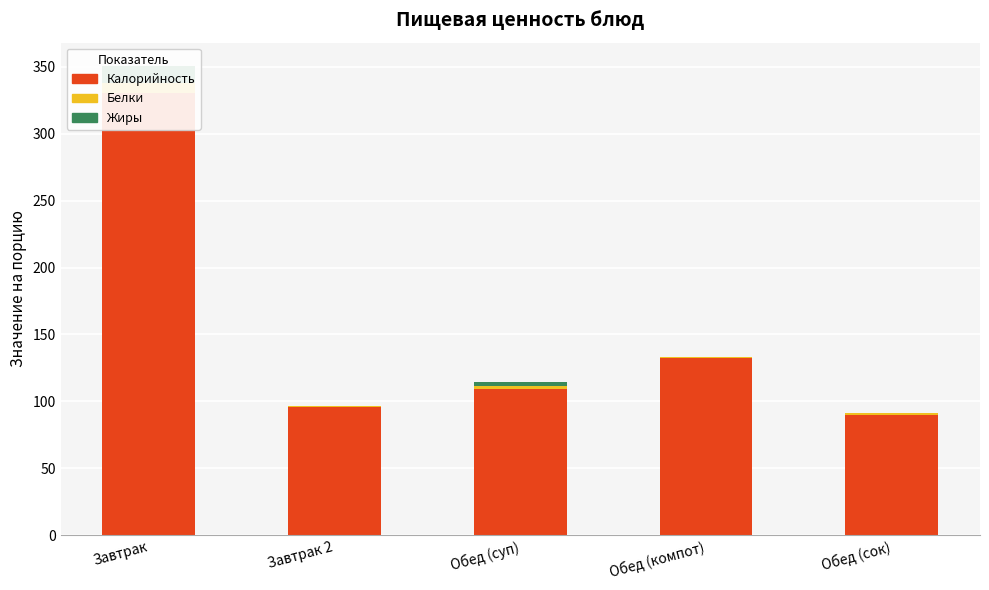

At which category does the chart reach its peak across all series?

Завтрак